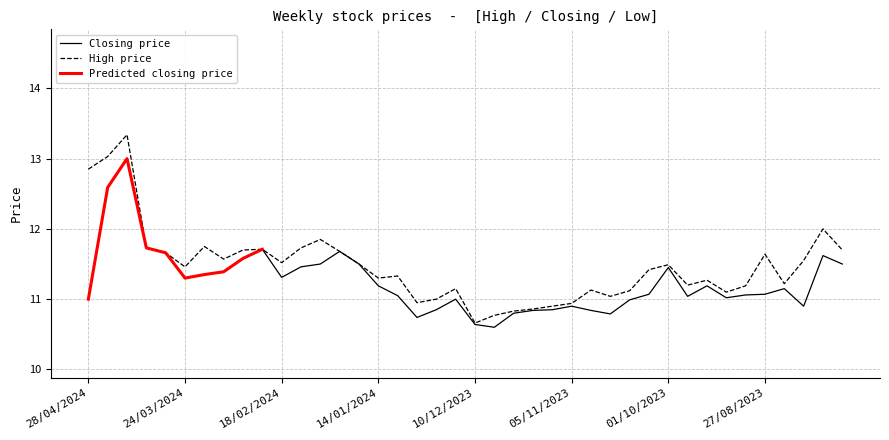

What is the label of the 32nd point from the right?

03/03/2024